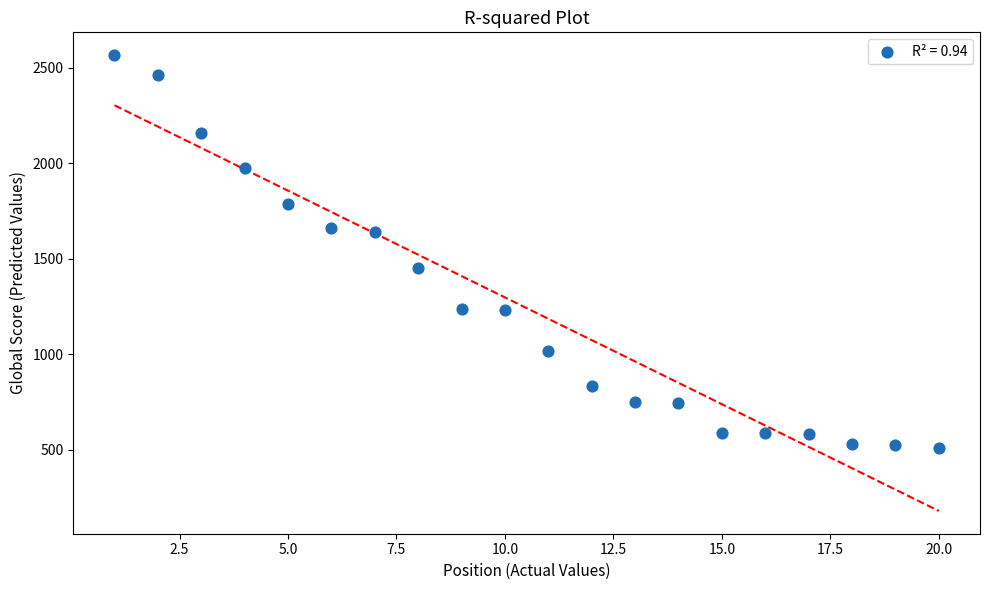

What is the range of X values (max minus min)?

19